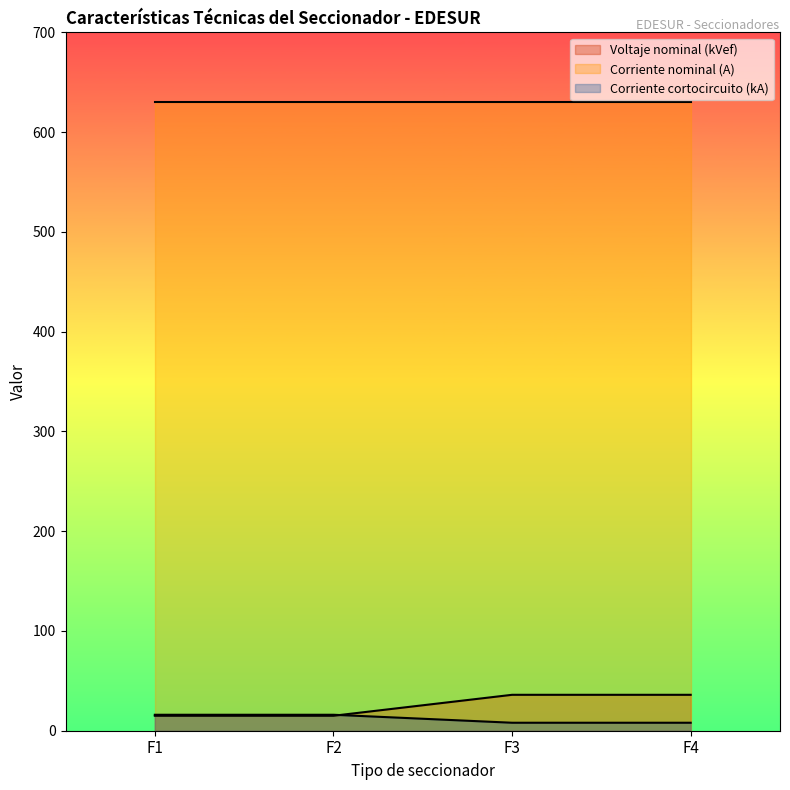

What is the value of the Voltaje nominal (kVef) point at the 3rd from the left?

36